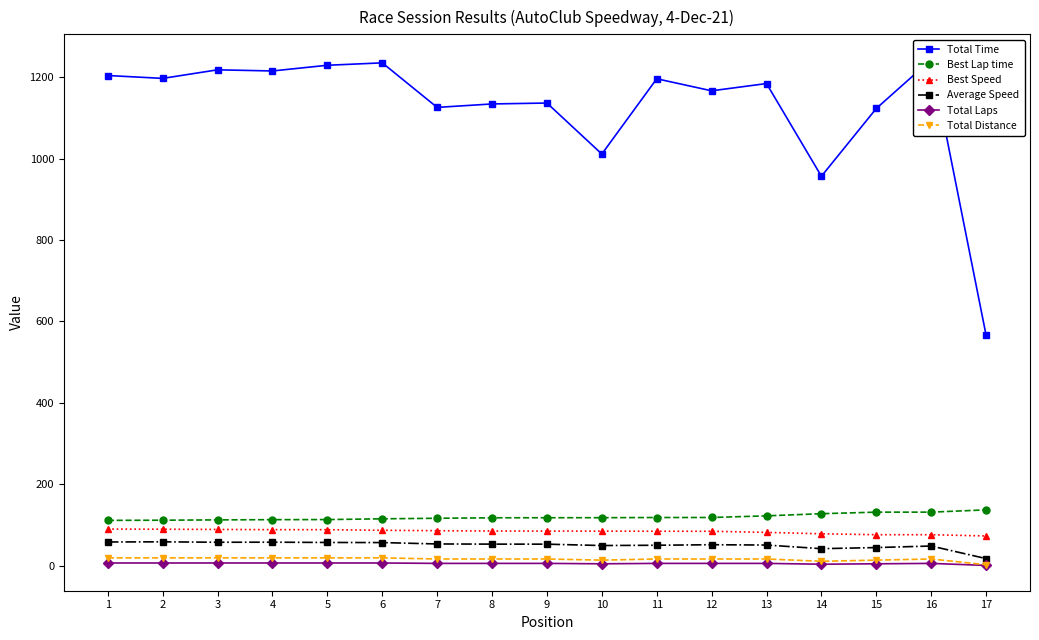

True or false: Best Lap time and Total Distance intersect in this chart.

False